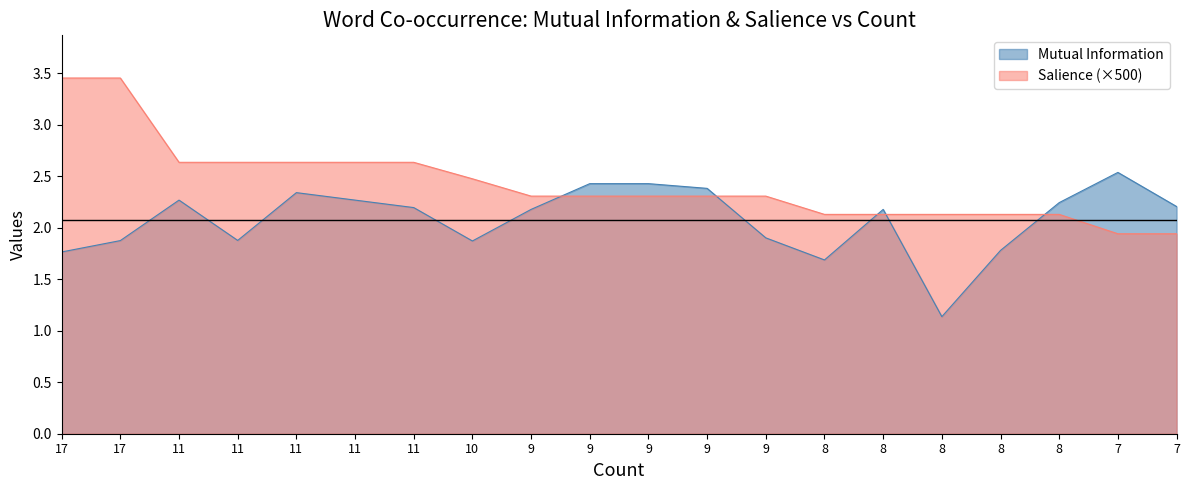

List the series in order of their peak value, lowest first.

Mutual Information, Salience (×500)